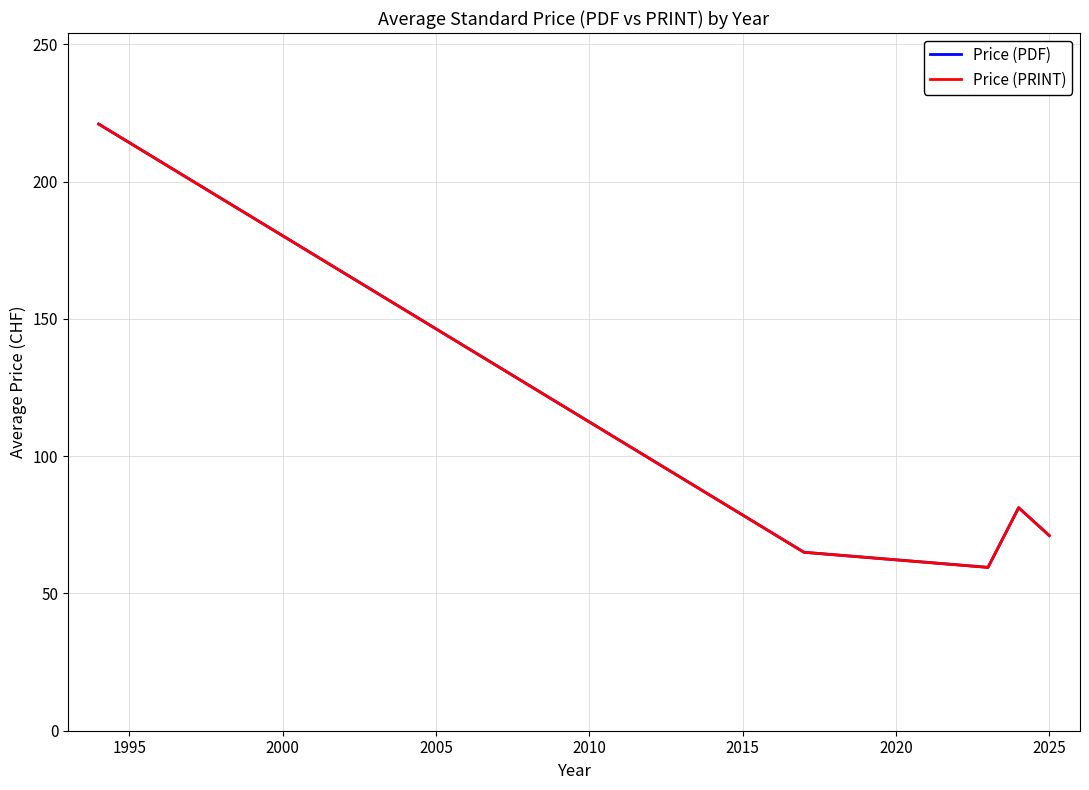

Does the chart have visible grid lines?

Yes